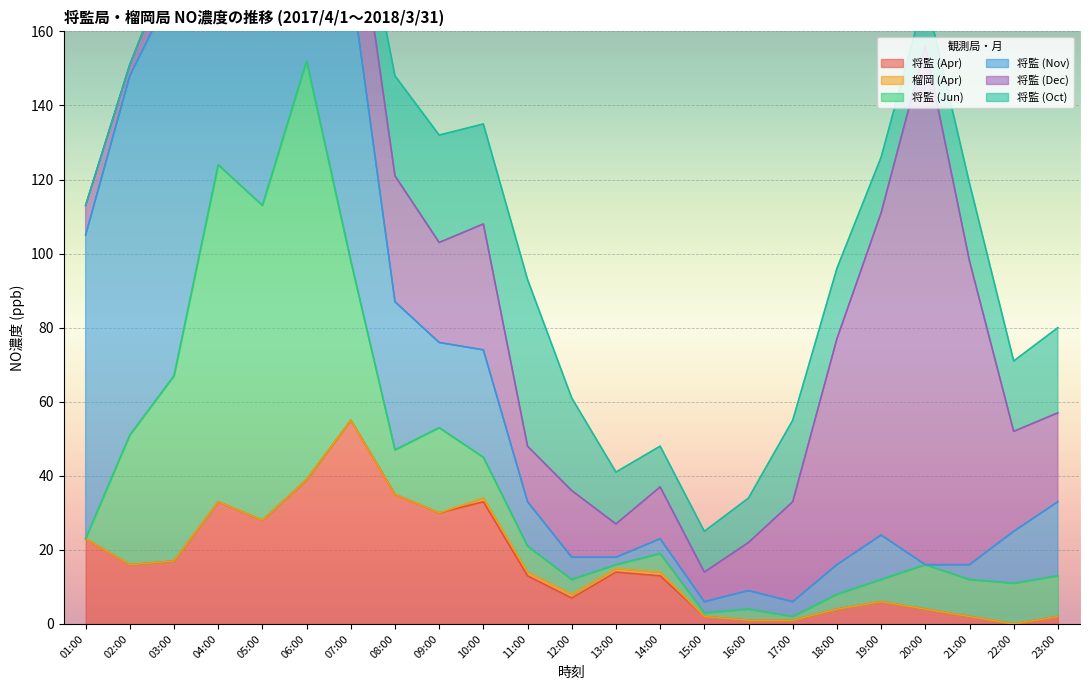

What is the label of the 5th point from the left?

05:00